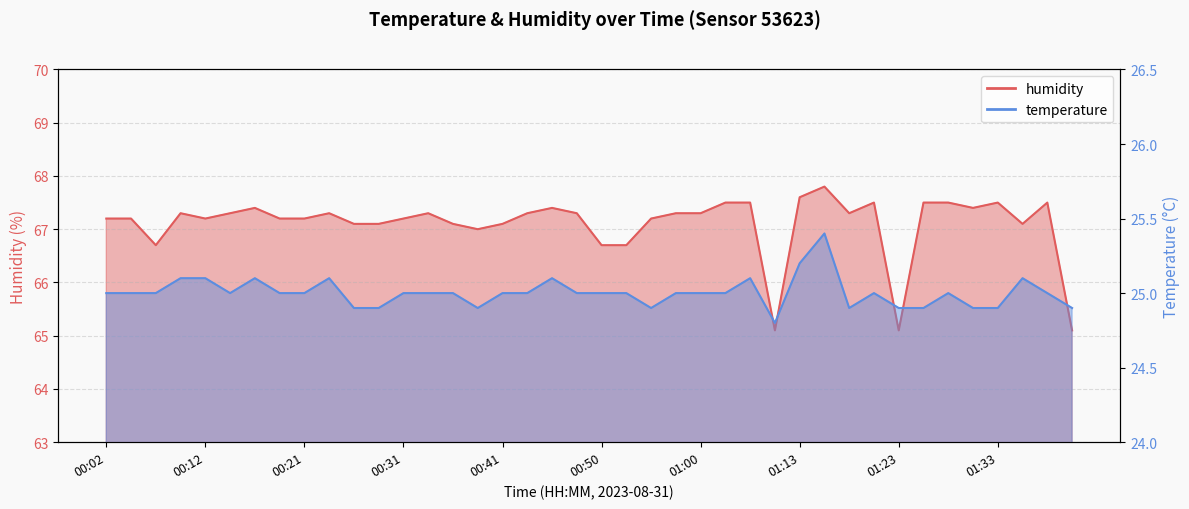

What position from the right is 00:33?

27